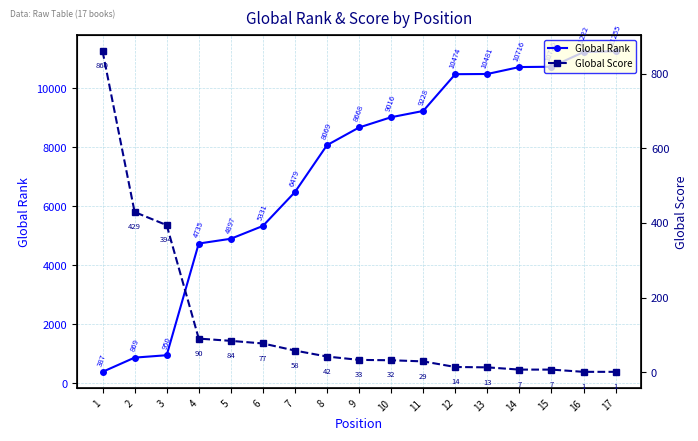

What is the difference between the second highest and second lowest values in the Global Score series?

428